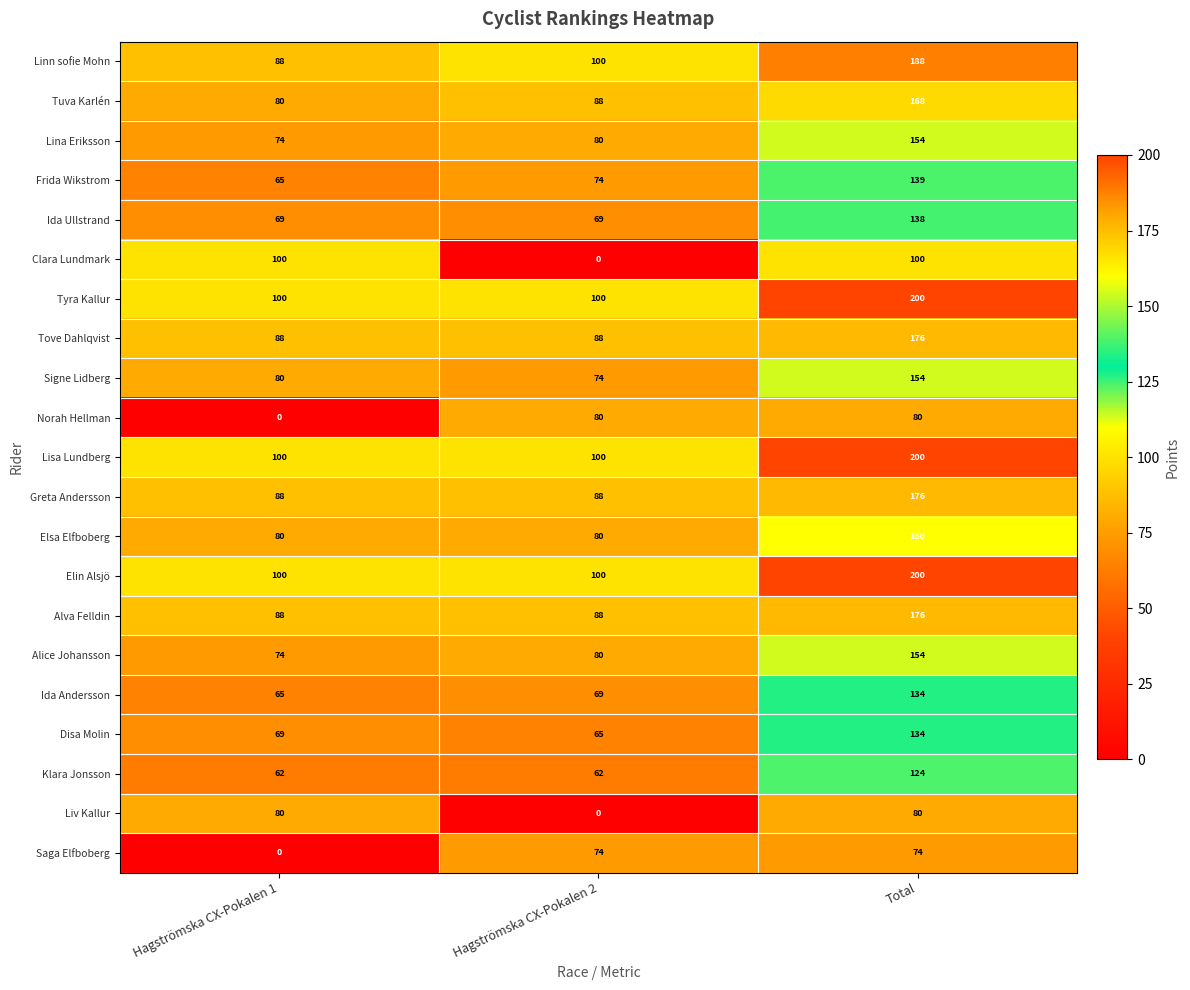

What is the greatest value displayed?

200